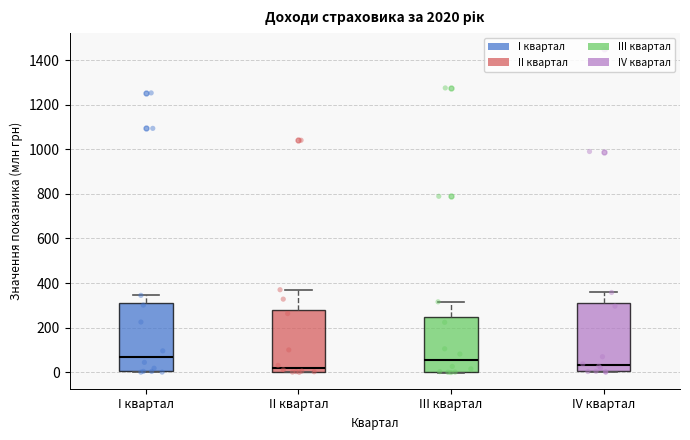

Where is the upper edge of the box for II квартал on the y-axis? The values are not printed on the chart, so give them approximately, as read against the axis.

280